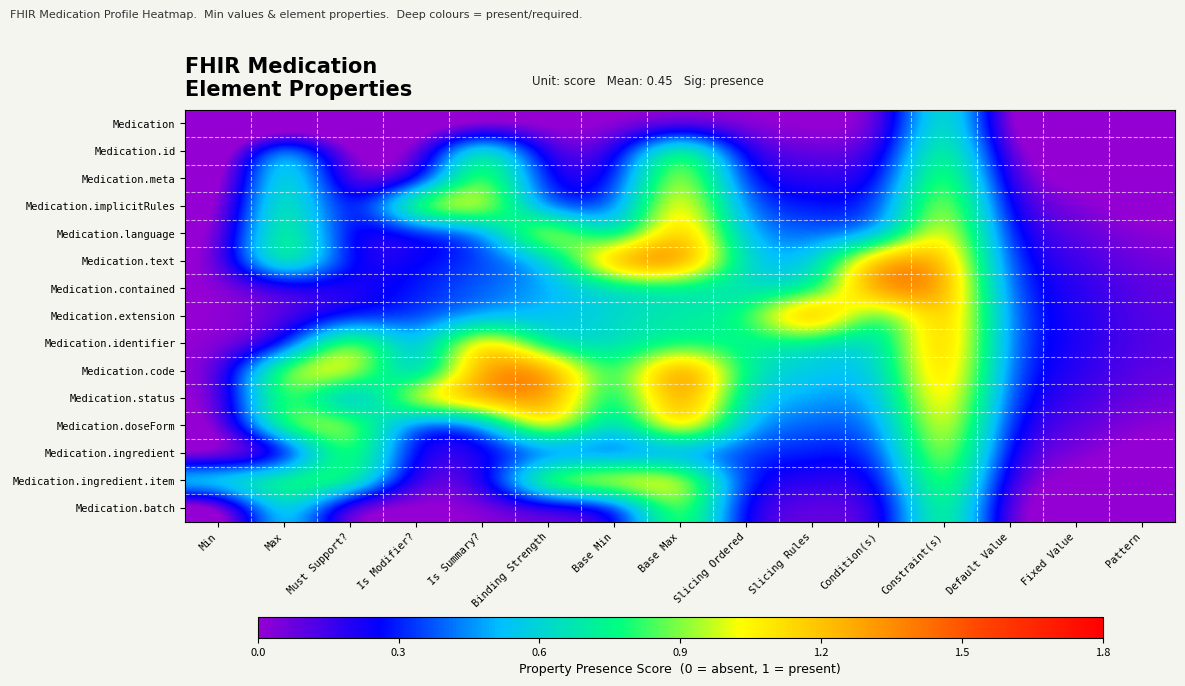

Which has a higher value, Fixed Value or Min?

Fixed Value